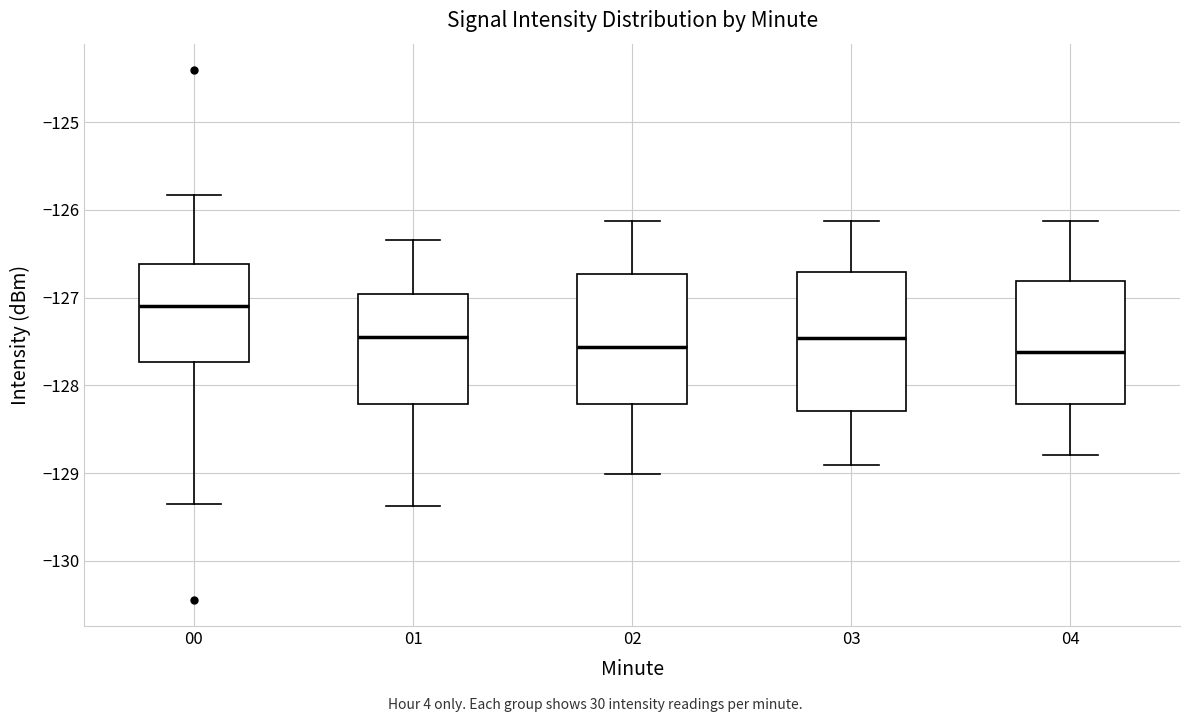

Reading left to right, read every box against the y-axis: the position of its median line, the range the box covers, and the ends of its whiskers. The values are not printed on the chart, so give them approximately, as read against the axis.

00: median -127.1, box -127.7 to -126.6, whiskers -129.4 to -125.8
01: median -127.4, box -128.2 to -127.0, whiskers -129.4 to -126.3
02: median -127.6, box -128.2 to -126.7, whiskers -129.0 to -126.1
03: median -127.5, box -128.3 to -126.7, whiskers -128.9 to -126.1
04: median -127.6, box -128.2 to -126.8, whiskers -128.8 to -126.1